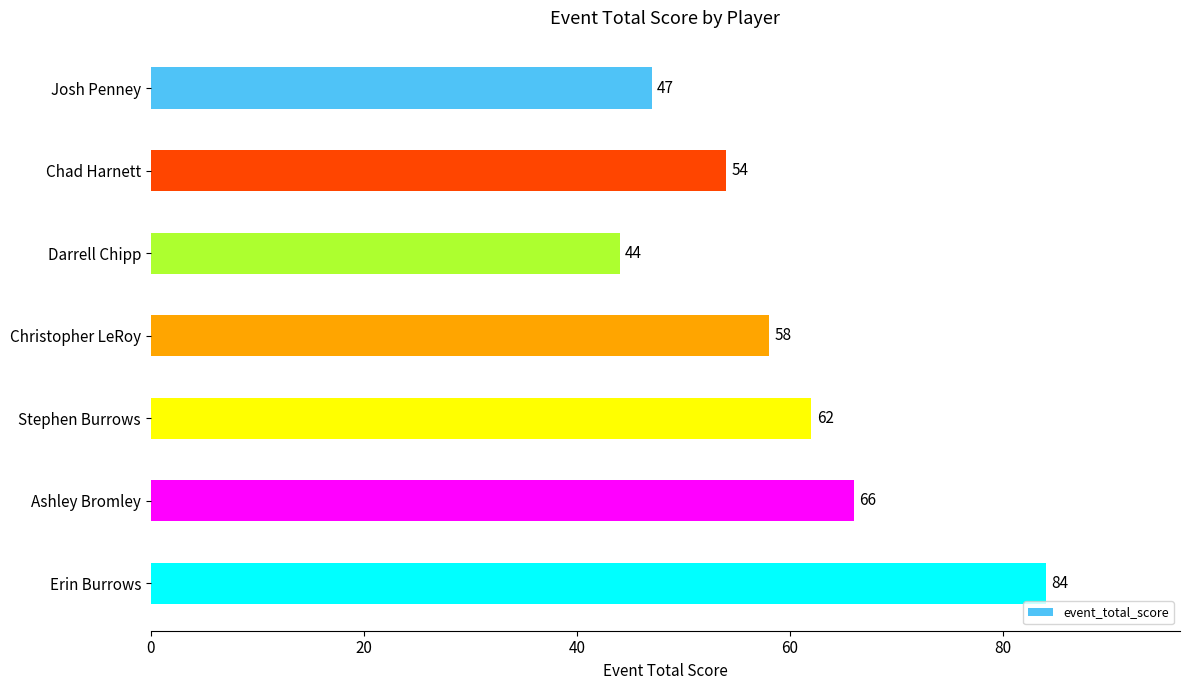

Reading top to bottom, extract all data points from this chart.

47	54	44	58	62	66	84